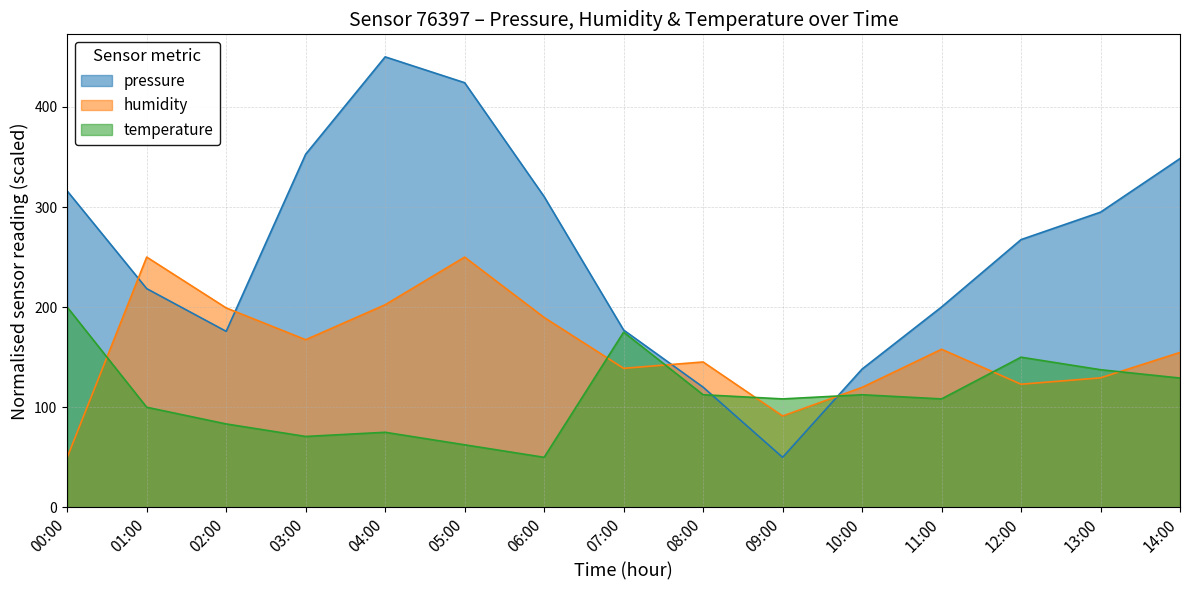

What are all the series names shown in the legend?

pressure, humidity, temperature